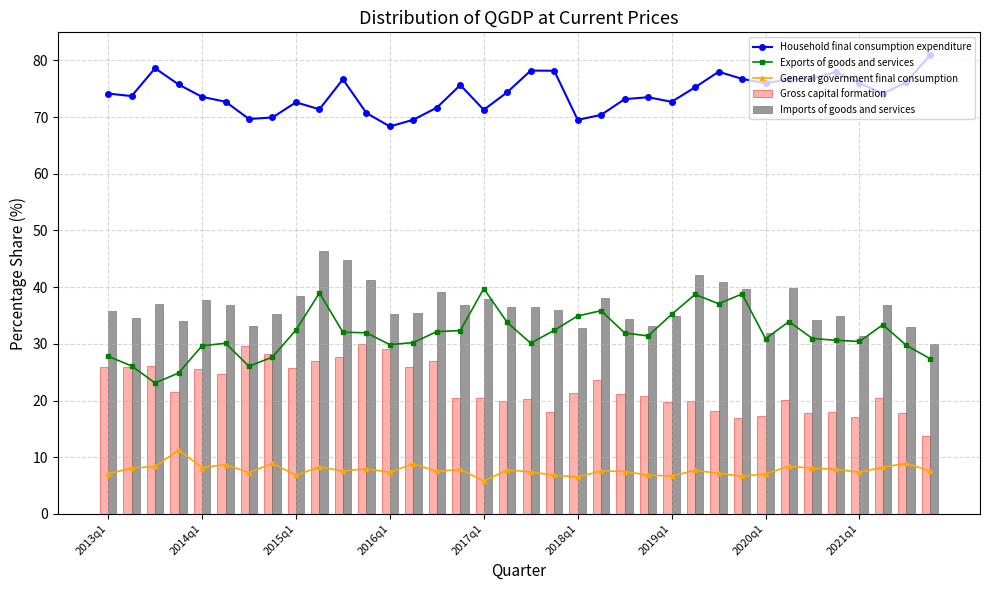

True or false: Exports of goods and services has a value of 32.2 at 14.

True